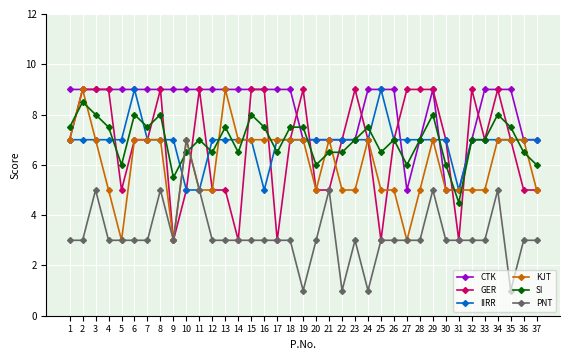

How many times do SI and PNT cross each other?

2